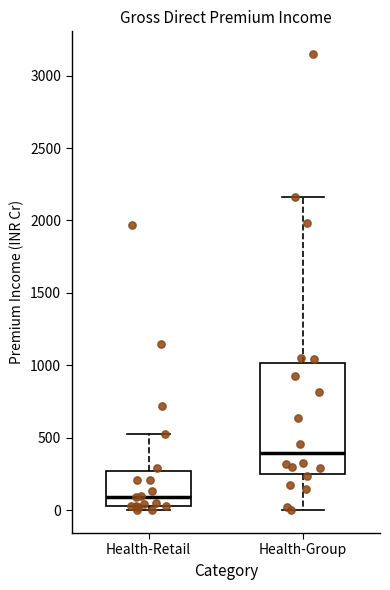

Which box has the lowest median line?

Health-Retail